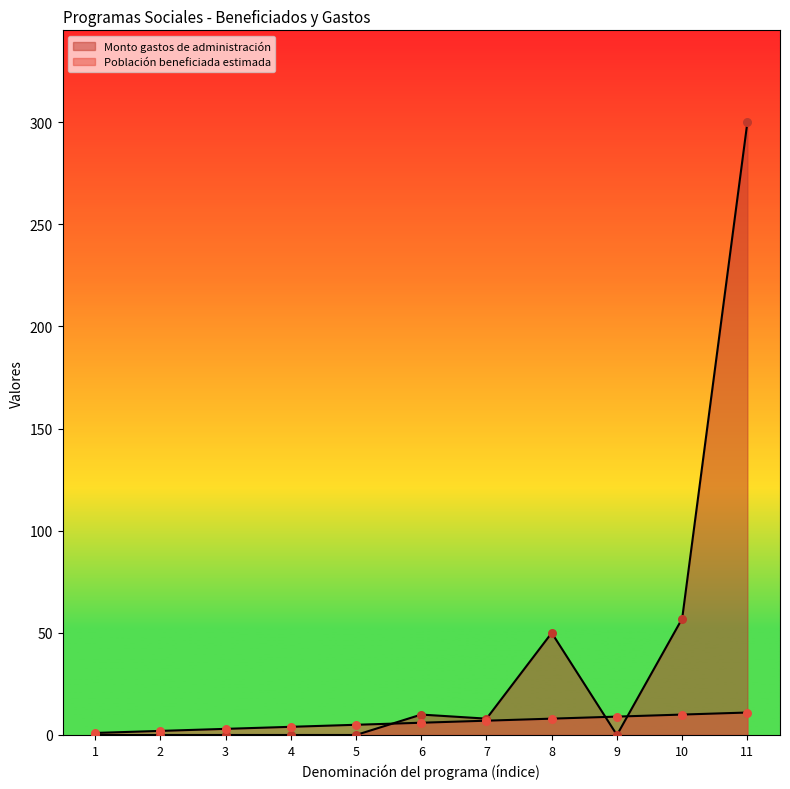

What are all the series names shown in the legend?

Población beneficiada estimada, Monto gastos de administración